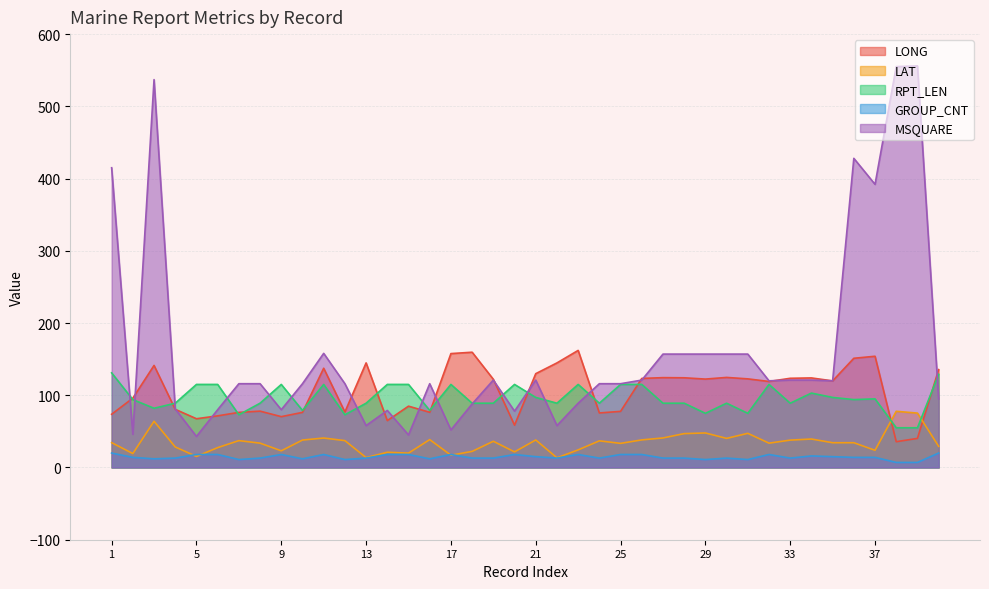

What is the sum of the LAT values at 19 and 14?

57.4